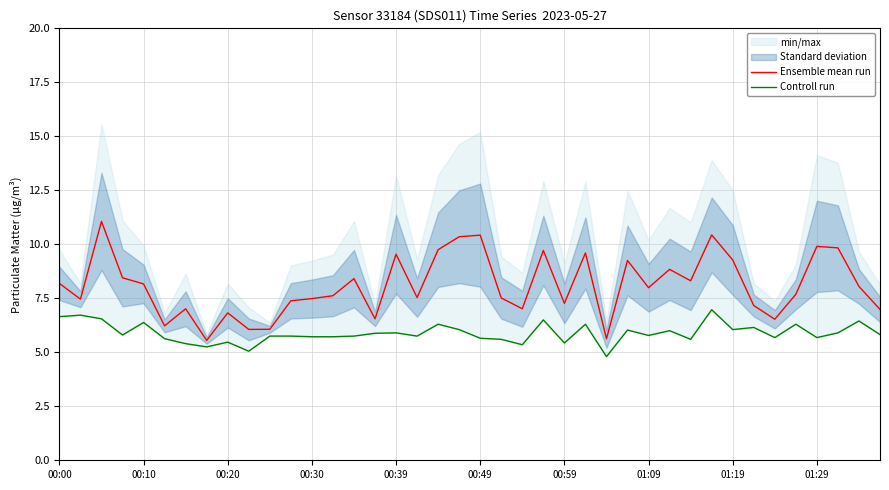

What is the sum of the Ensemble mean run values at 10 and 19?

16.4